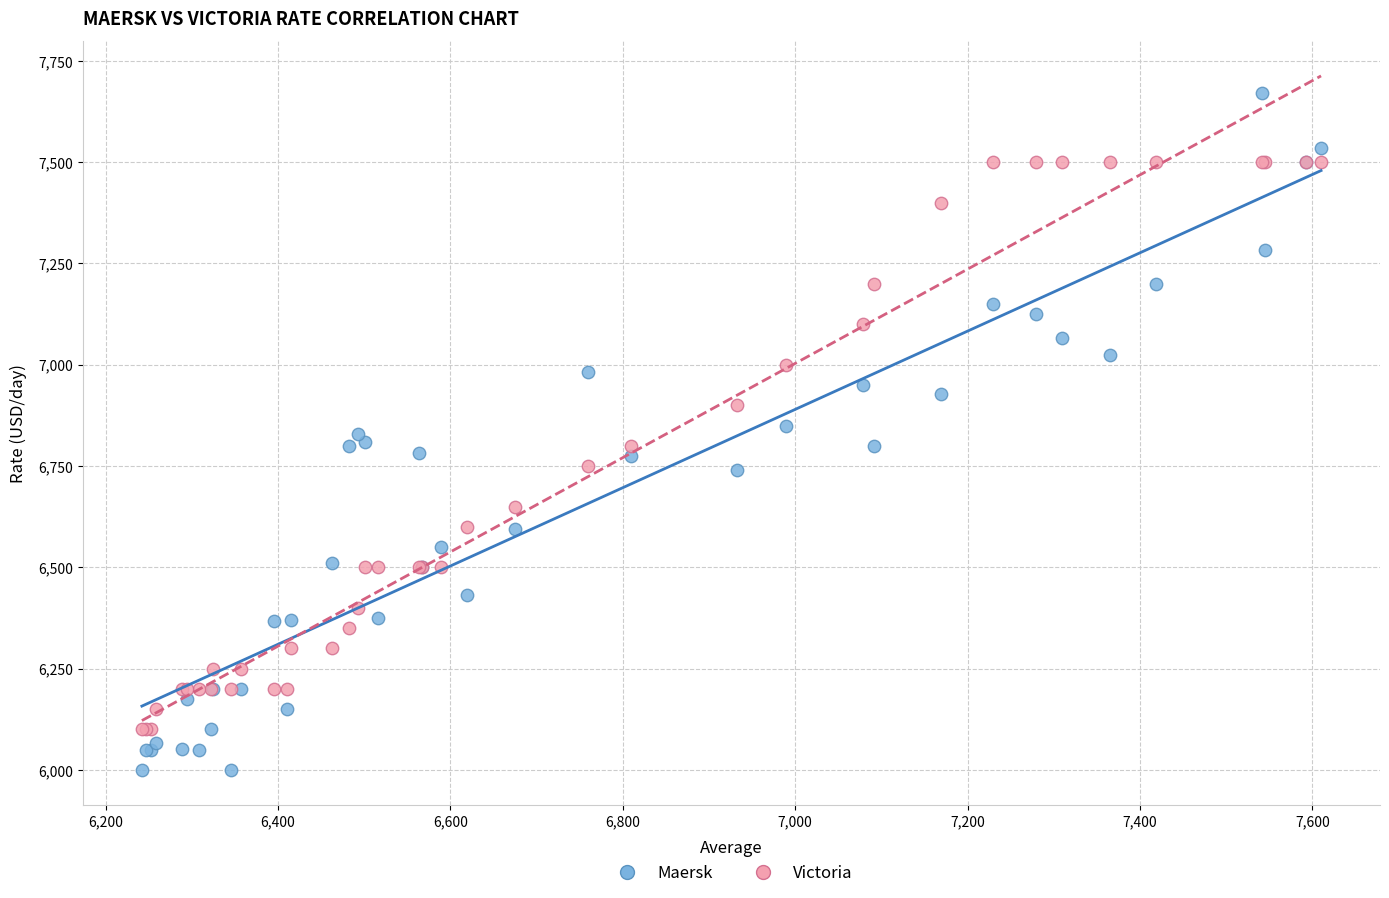

Which series contains the lowest Y value?

Maersk